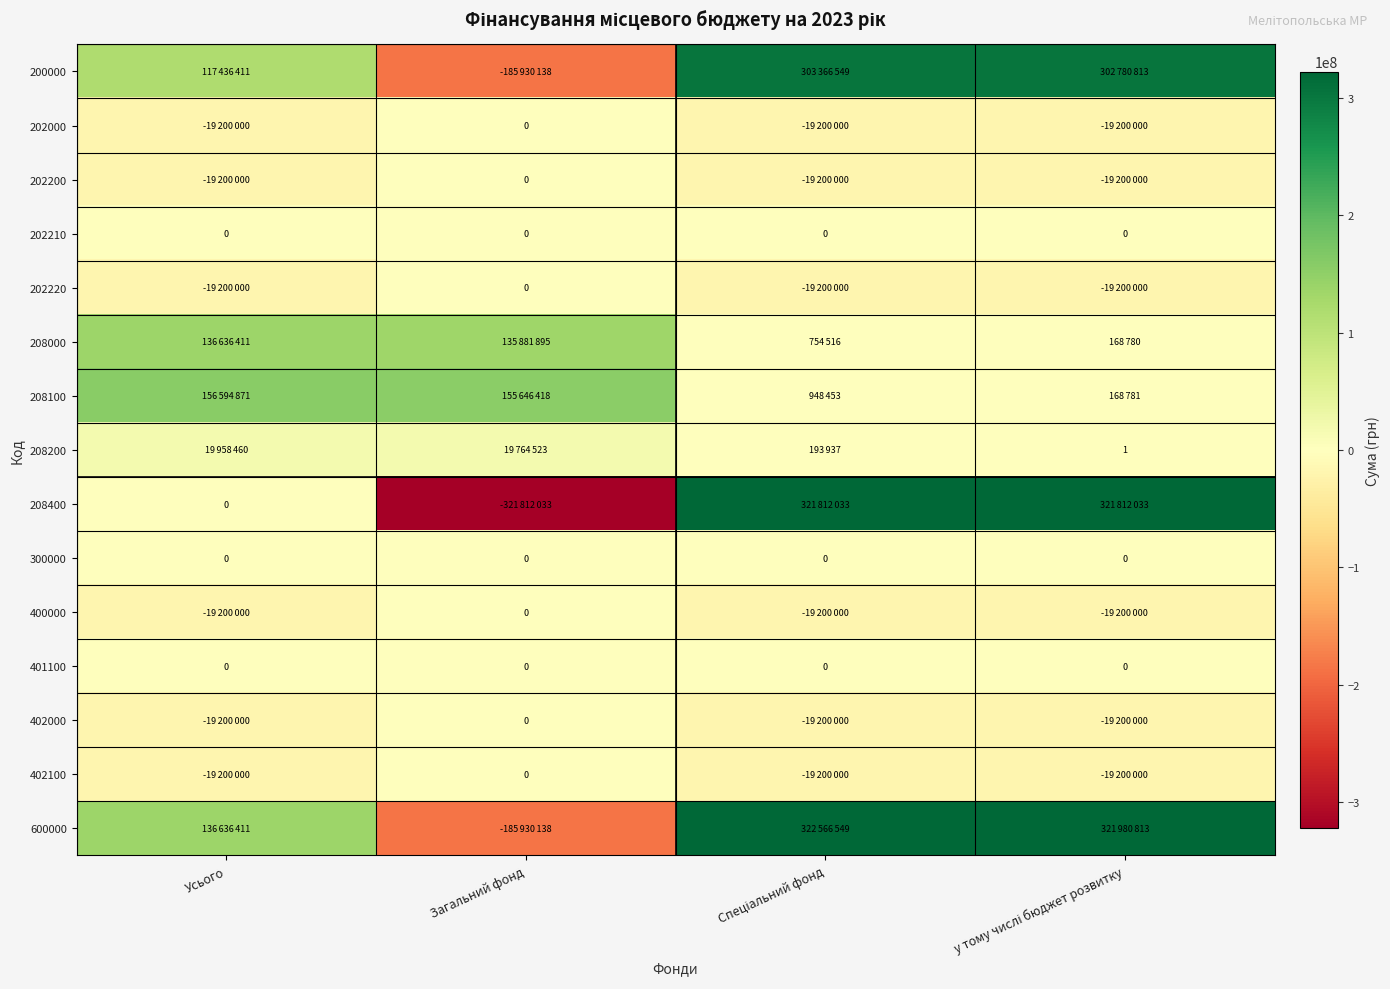

Where is 208200 nearest to the value 9979230?

Загальний фонд